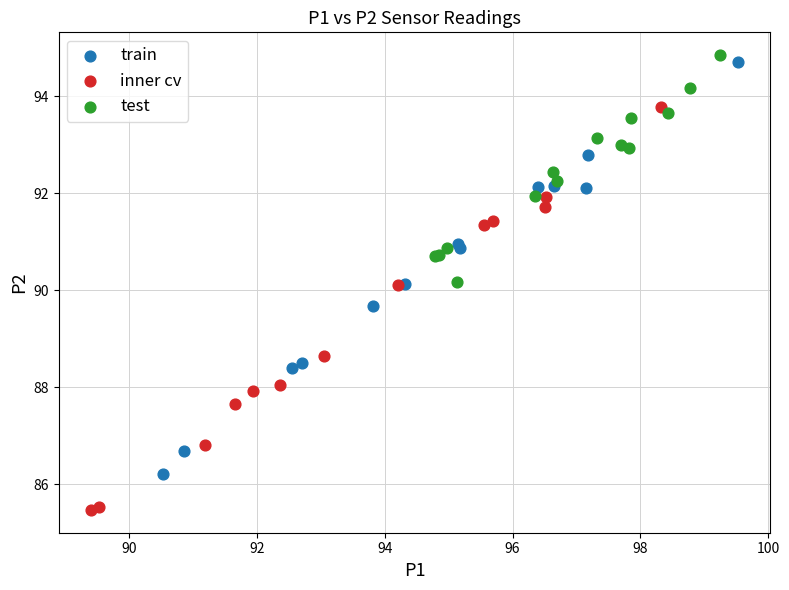

Which series reaches the minimum Y coordinate?

inner cv